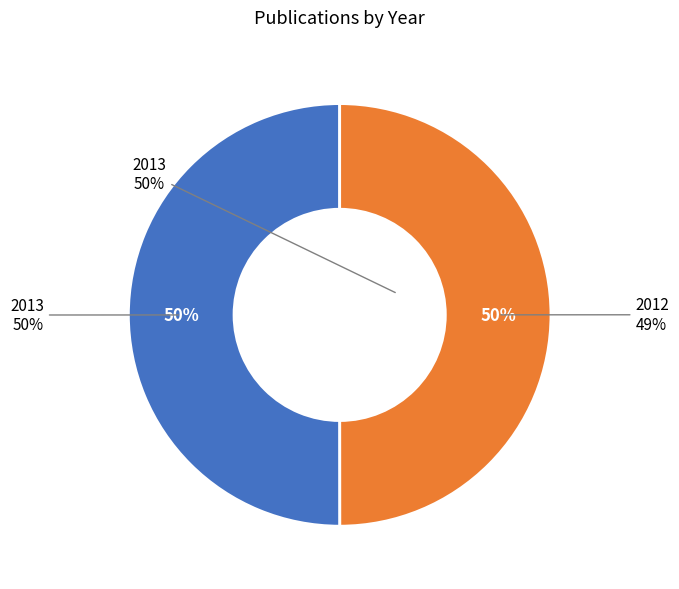

What percentage is the 2013 slice, to the nearest percent?

50%